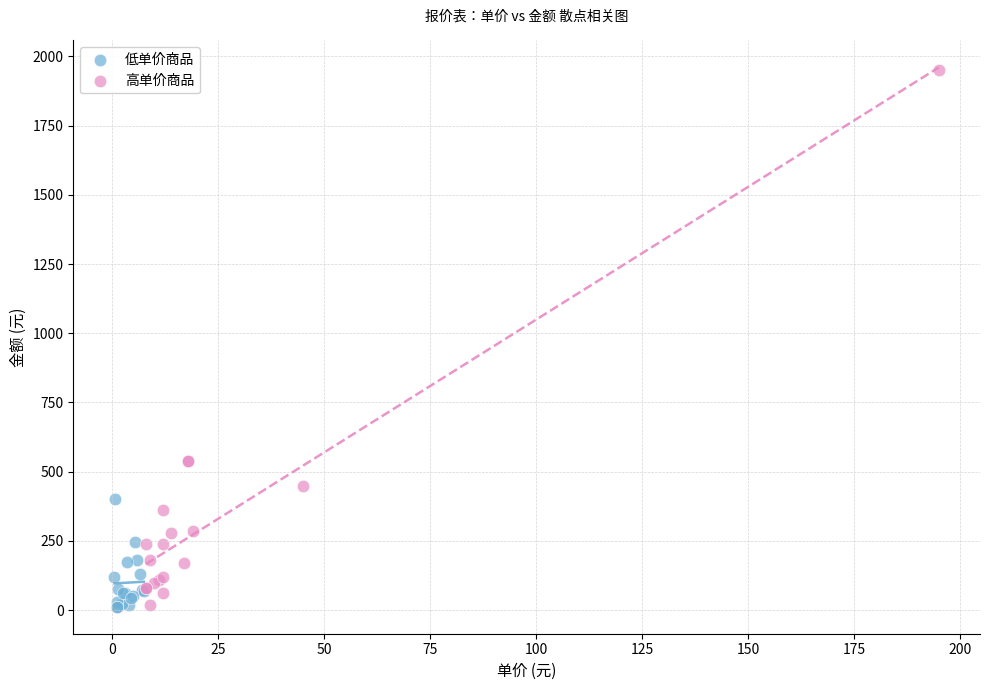

Which series reaches the maximum Y coordinate?

高单价商品